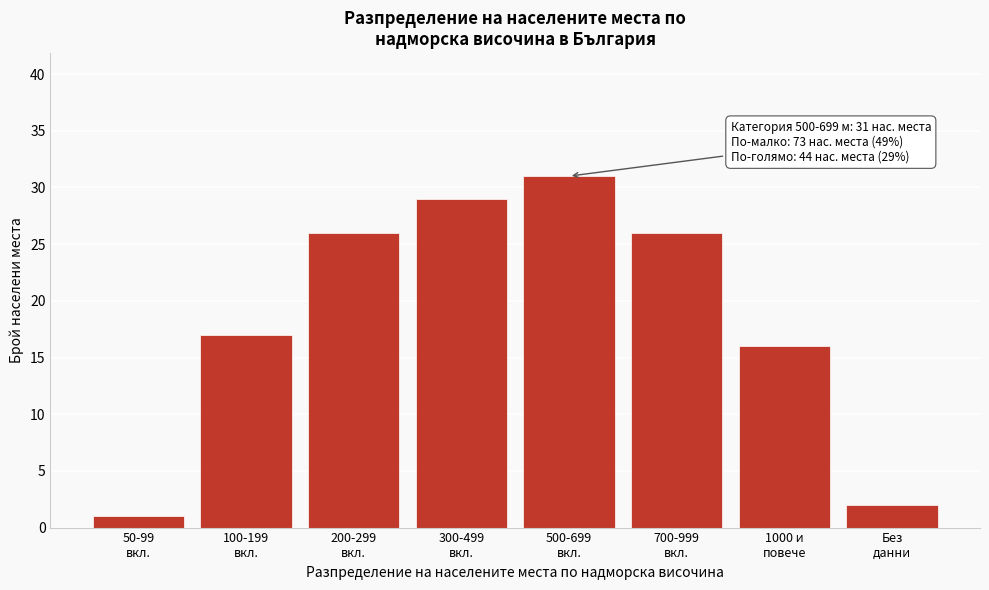

Reading left to right, extract all data points from this chart.

1	17	26	29	31	26	16	2